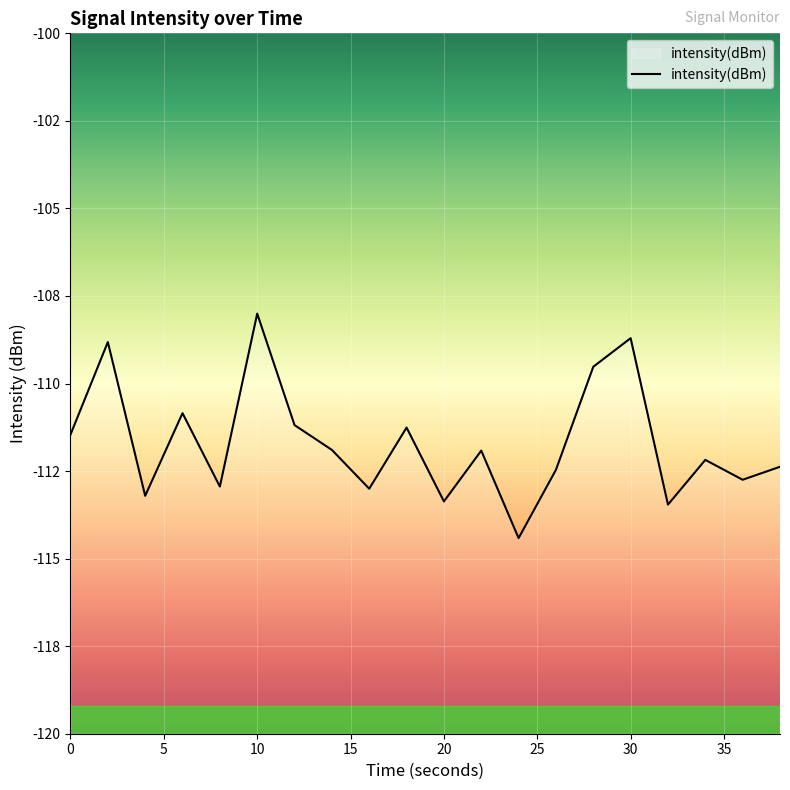

True or false: the data shows -113.2 at 4.

True